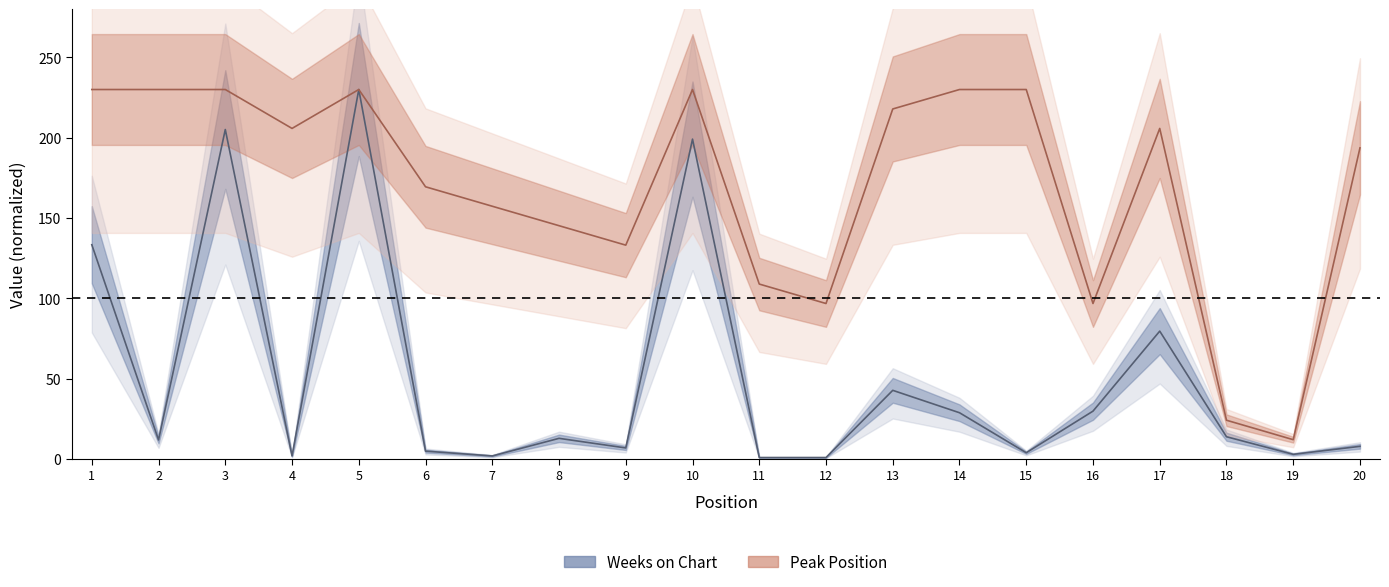

Is this an area chart (filled region under the line)?

No